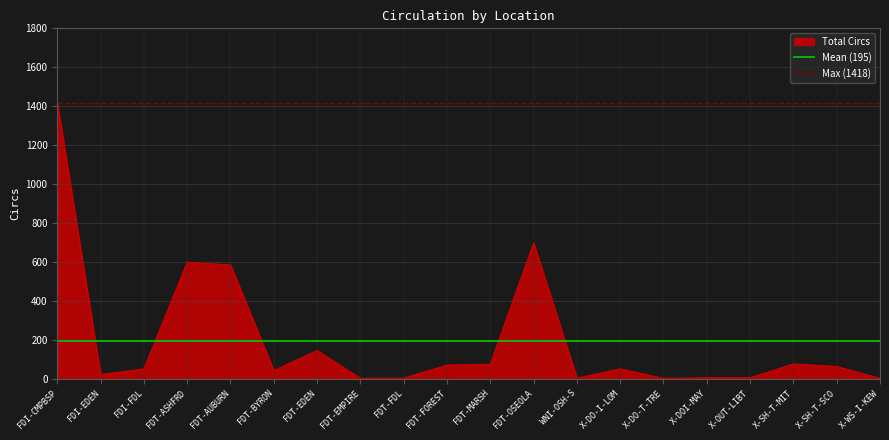

Read the Max (1418) value at FDI-CMPBSP.

1418.0